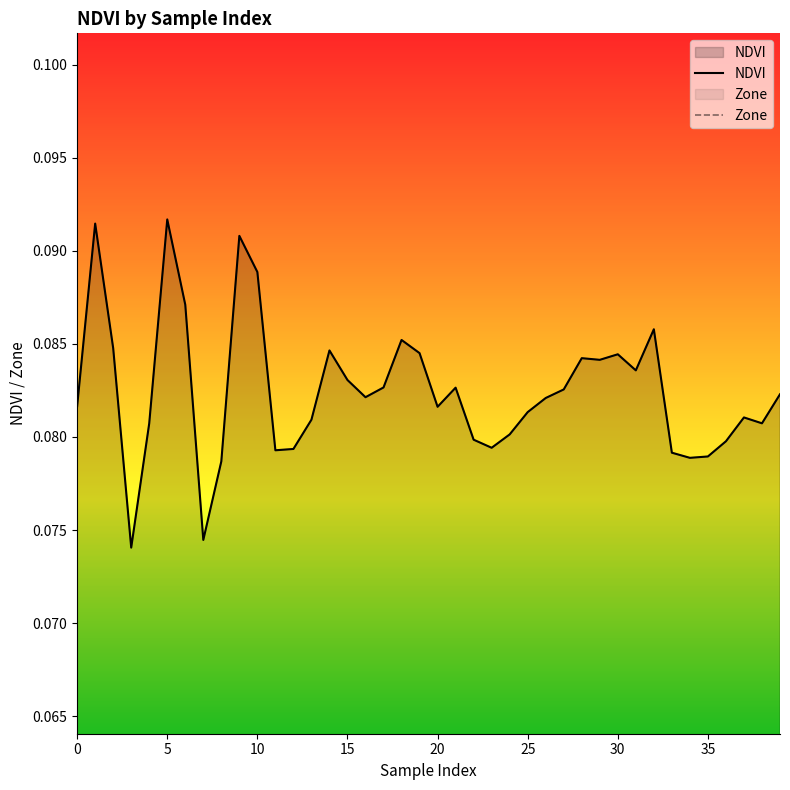

Rank the series by their average value, from highest to lowest.

NDVI, Zone